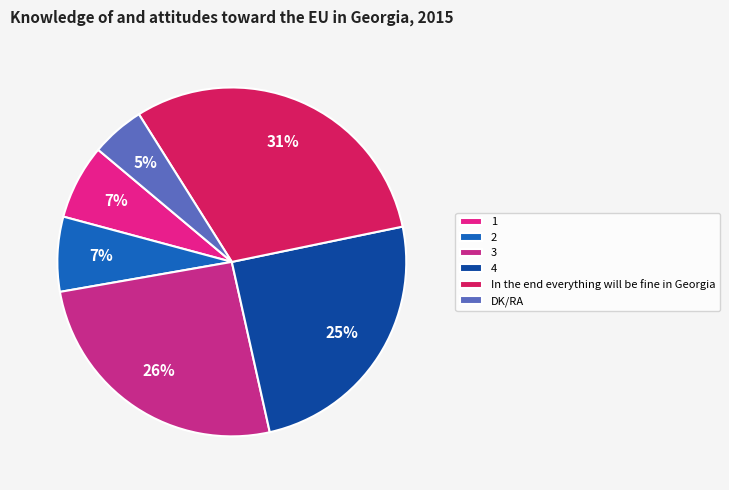

True or false: DK/RA accounts for 5% of the total.

True